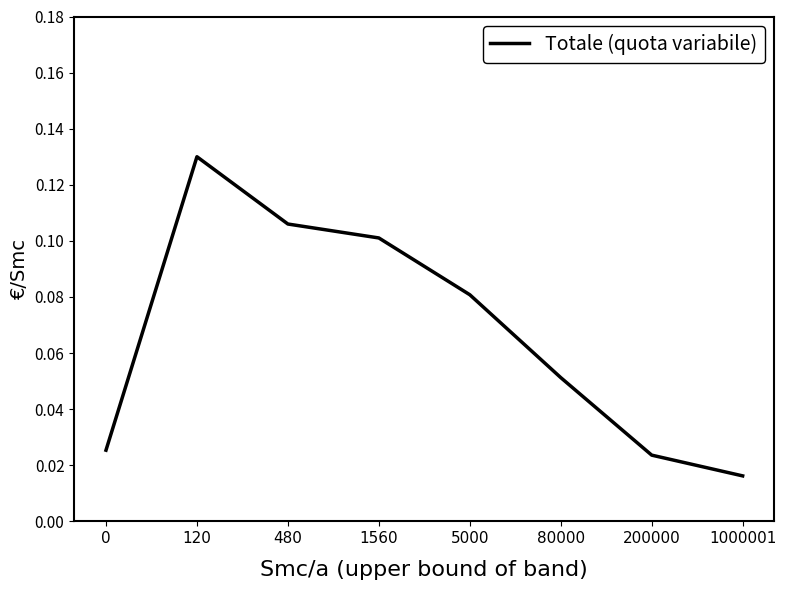

True or false: there are more than 0 points higher than both neighbors.

True